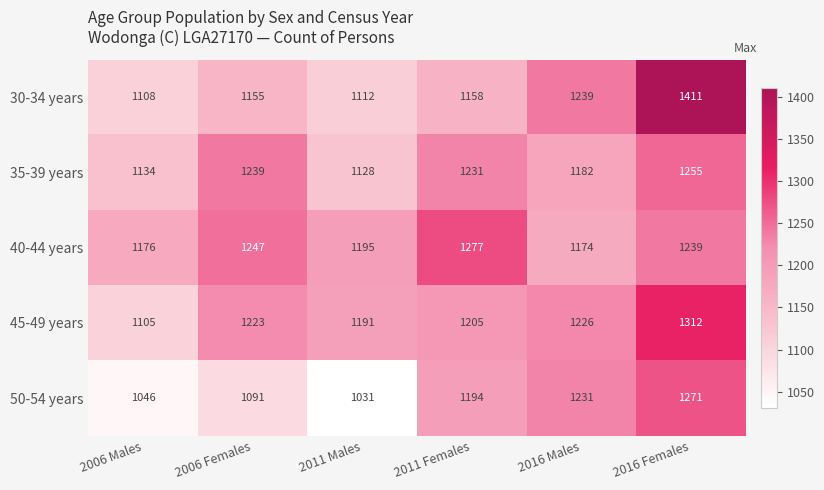

Reading left to right, transcribe all the data shown in this chart.

30-34 years: 2006 Males=1108	2006 Females=1155	2011 Males=1112	2011 Females=1158	2016 Males=1239	2016 Females=1411
35-39 years: 2006 Males=1134	2006 Females=1239	2011 Males=1128	2011 Females=1231	2016 Males=1182	2016 Females=1255
40-44 years: 2006 Males=1176	2006 Females=1247	2011 Males=1195	2011 Females=1277	2016 Males=1174	2016 Females=1239
45-49 years: 2006 Males=1105	2006 Females=1223	2011 Males=1191	2011 Females=1205	2016 Males=1226	2016 Females=1312
50-54 years: 2006 Males=1046	2006 Females=1091	2011 Males=1031	2011 Females=1194	2016 Males=1231	2016 Females=1271